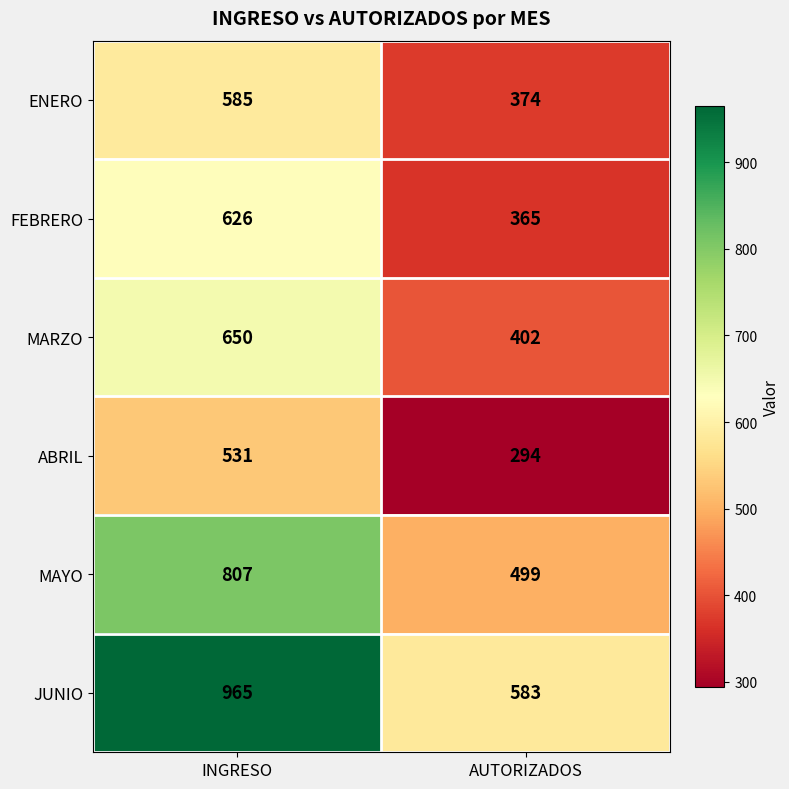

Reading left to right, transcribe all the data shown in this chart.

ENERO: INGRESO=585	AUTORIZADOS=374
FEBRERO: INGRESO=626	AUTORIZADOS=365
MARZO: INGRESO=650	AUTORIZADOS=402
ABRIL: INGRESO=531	AUTORIZADOS=294
MAYO: INGRESO=807	AUTORIZADOS=499
JUNIO: INGRESO=965	AUTORIZADOS=583